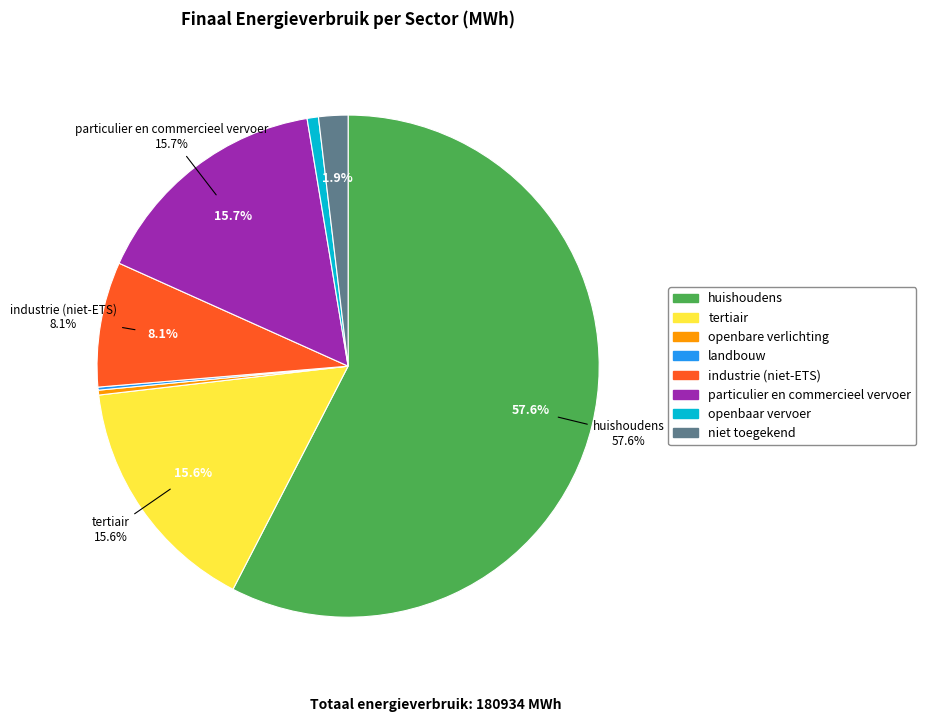

Which slice is the smallest?

landbouw